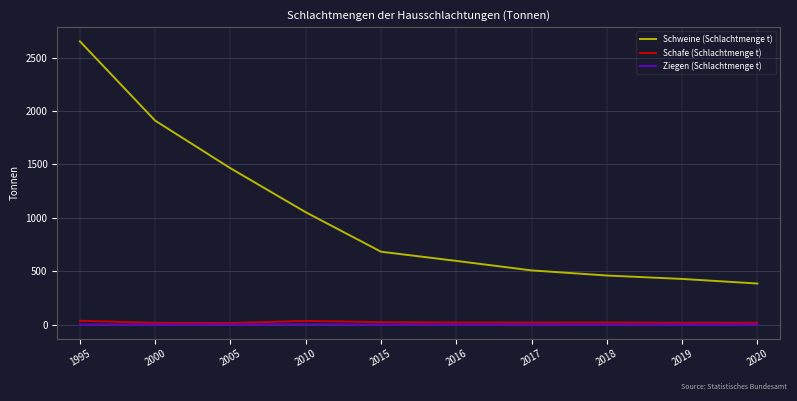

What value does the Schweine (Schlachtmenge t) series have at 2015, to the nearest 50?

700